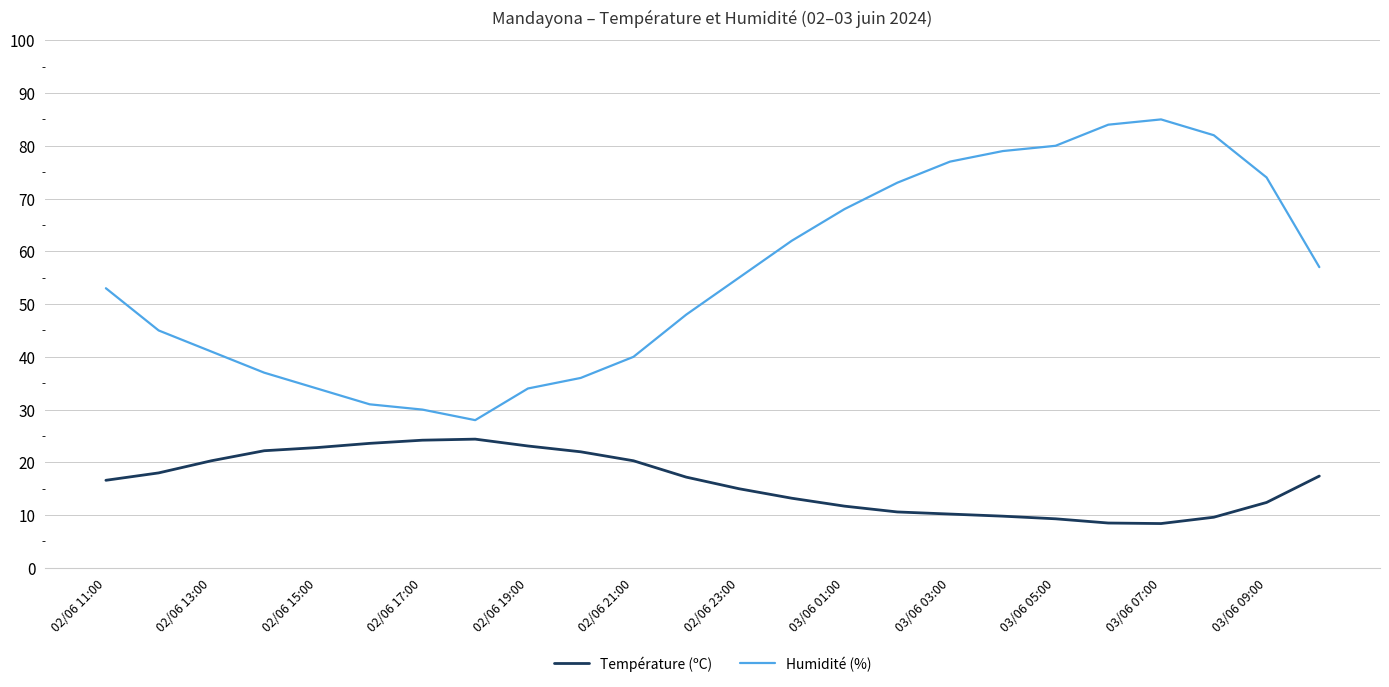

What is the minimum value shown in the chart?

8.4